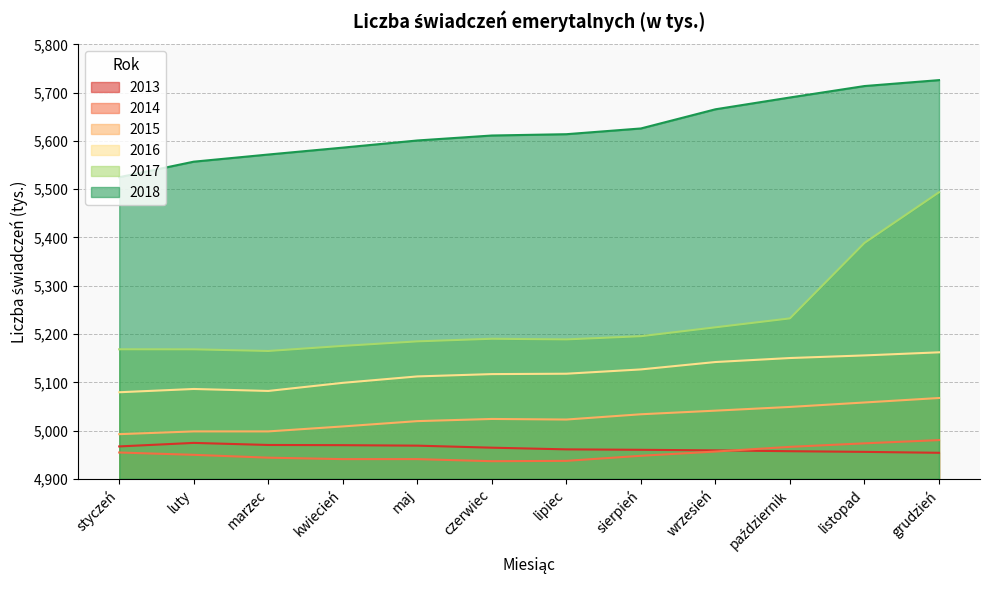

Which category has the highest value across all series?

grudzień